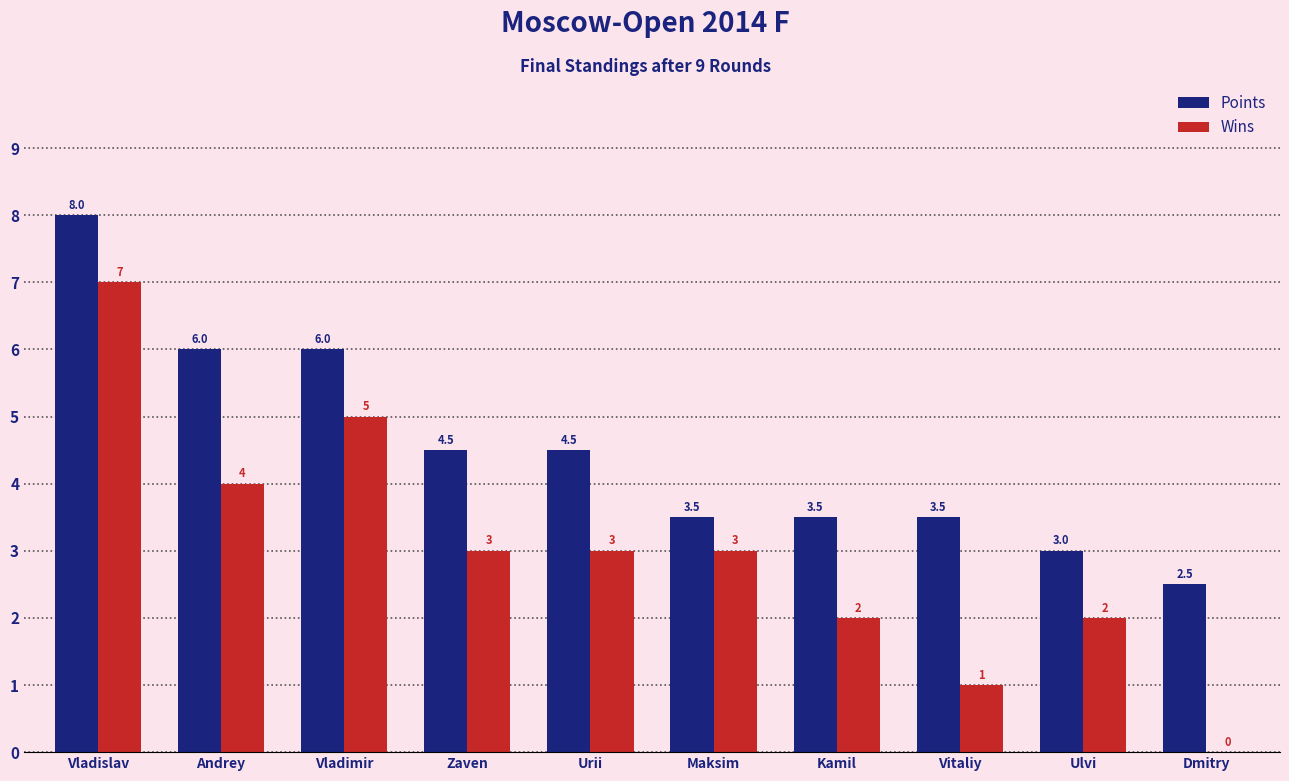

At which category does the chart reach its peak across all series?

Vladislav